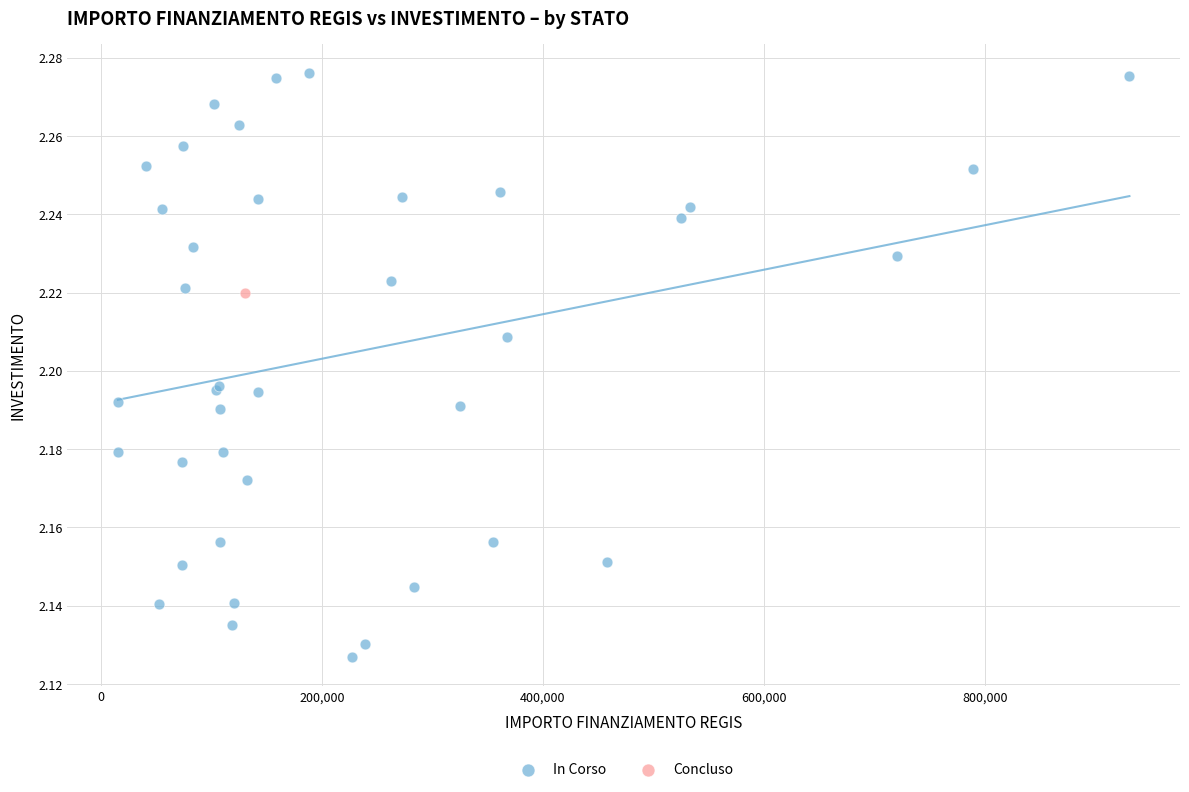

What are all the series names shown in the legend?

In Corso, Concluso